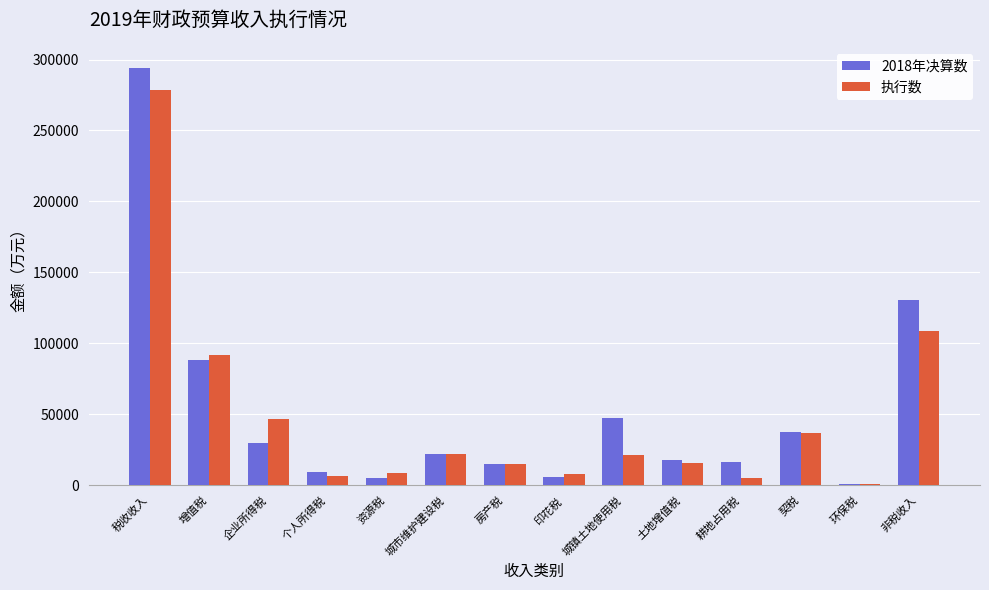

At which category is the sum across all series the highest?

税收收入